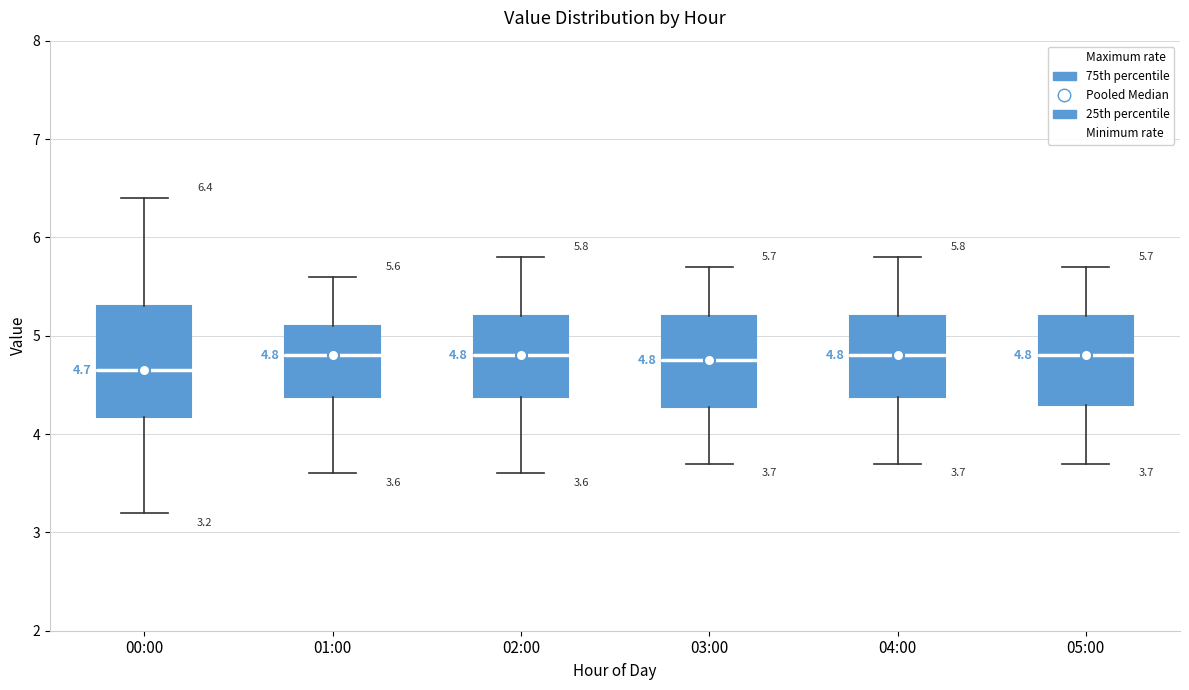

Comparing the boxes themselves (not the whiskers), which one is the tallest?

00:00